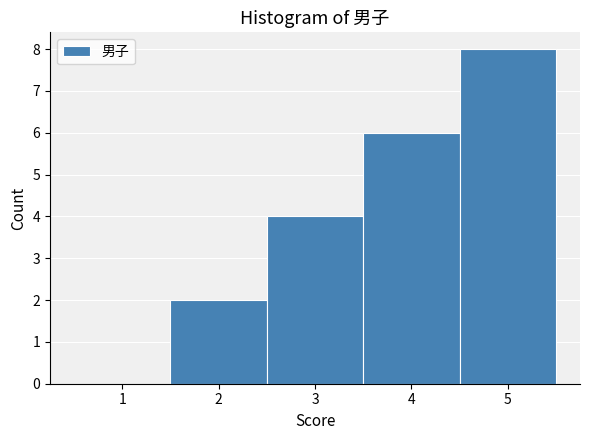

Which range on the x-axis has the tallest bar?

4.5 to 5.5